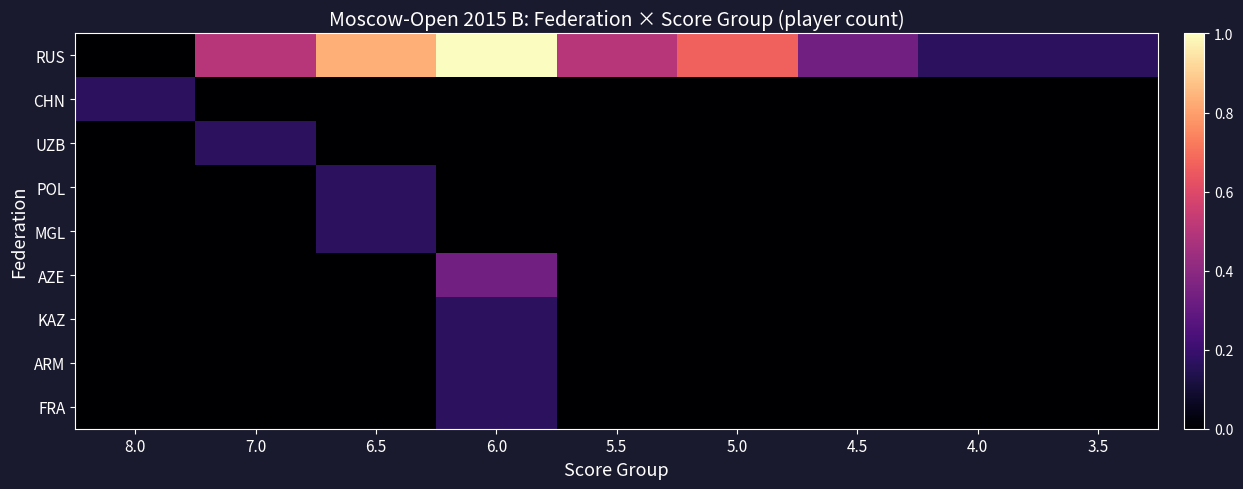

Which series has the largest range (max minus min)?

RUS